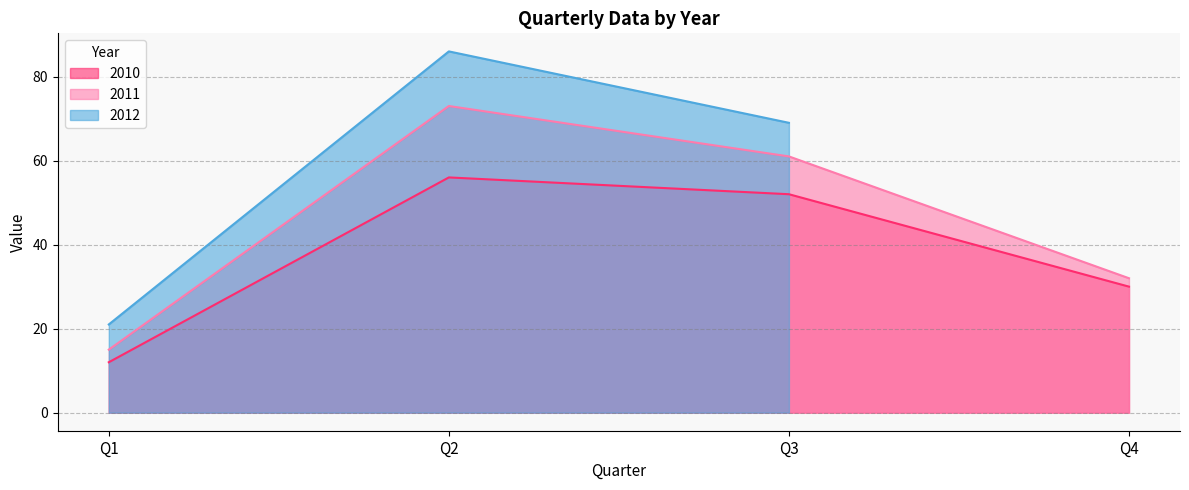

What is the sum of the 2011 values at Q4 and Q1?

47